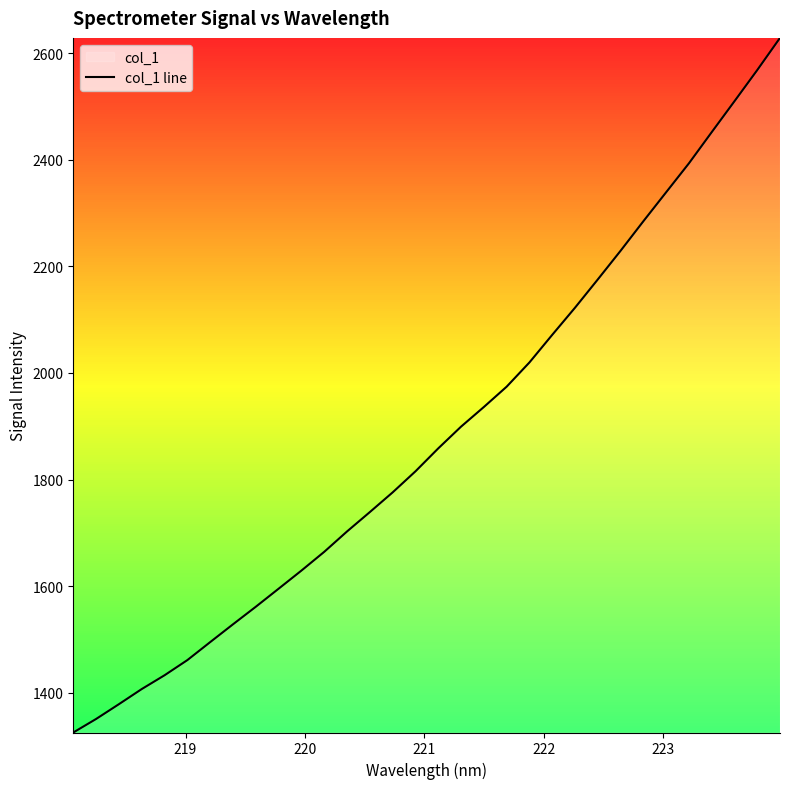

What is the smallest value displayed?

1325.6